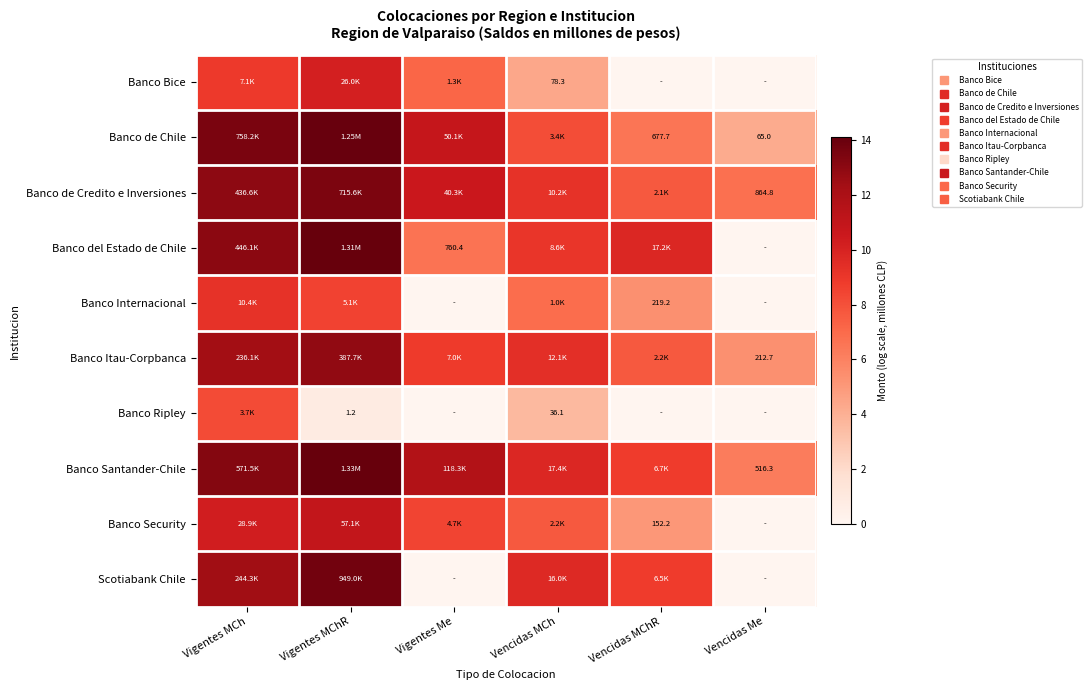

Rank the series by their maximum value, from lowest to highest.

Banco Ripley, Banco Internacional, Banco Bice, Banco Security, Banco Itau-Corpbanca, Banco de Credito e Inversiones, Scotiabank Chile, Banco de Chile, Banco del Estado de Chile, Banco Santander-Chile